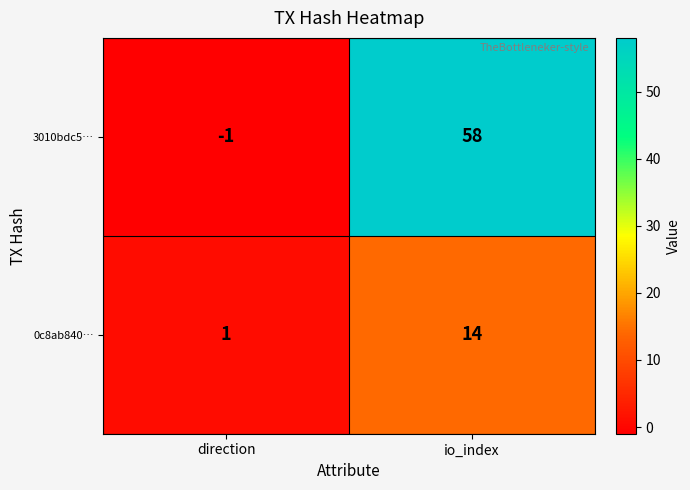

Which series has the largest range (max minus min)?

3010bdc5…